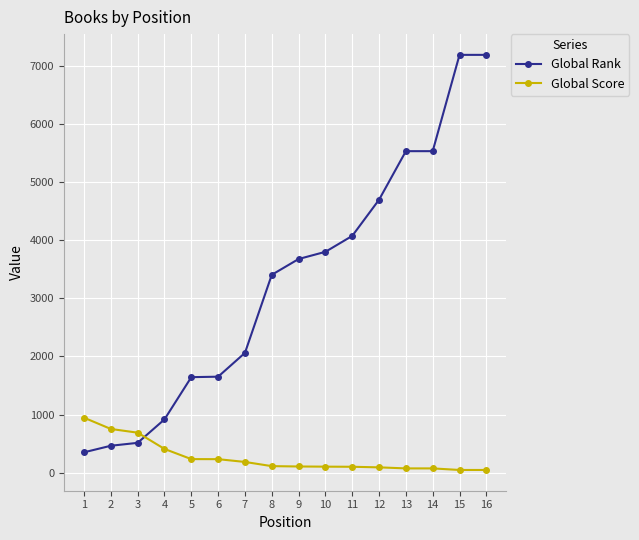

What is the difference between the highest and lowest values at 10?

3699